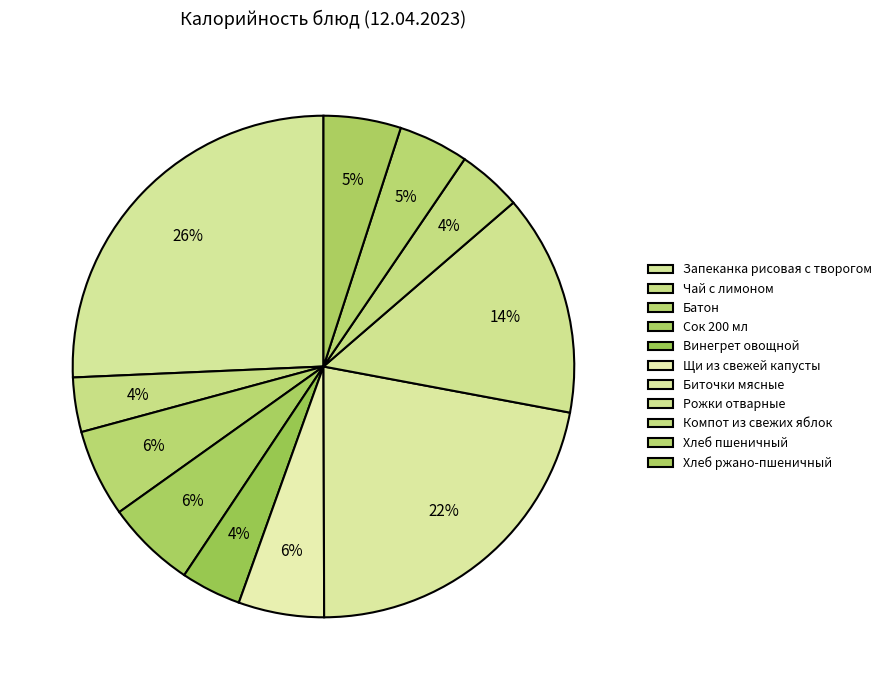

Count the number of slices in the pie.

11